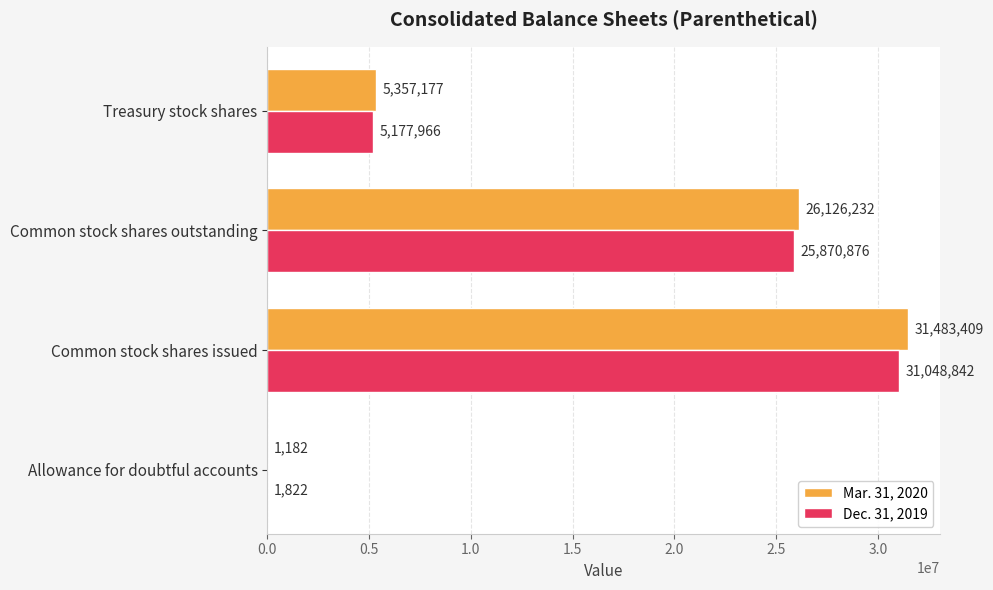

Which series changed the most between Common stock shares issued and Treasury stock shares?

Mar. 31, 2020